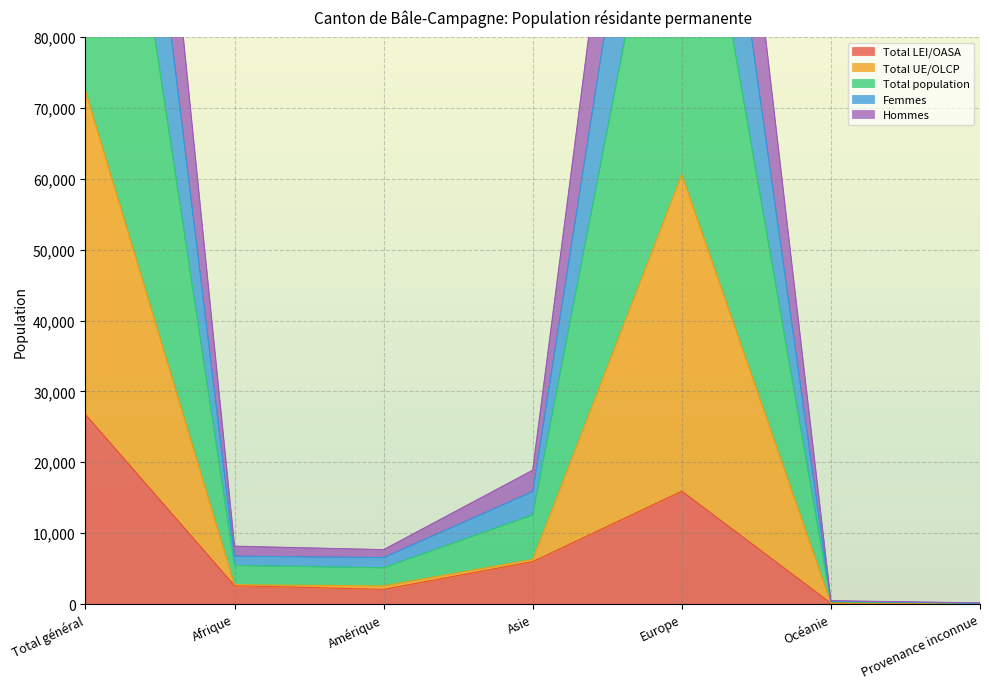

What is the total value across all series at Océanie?

1463